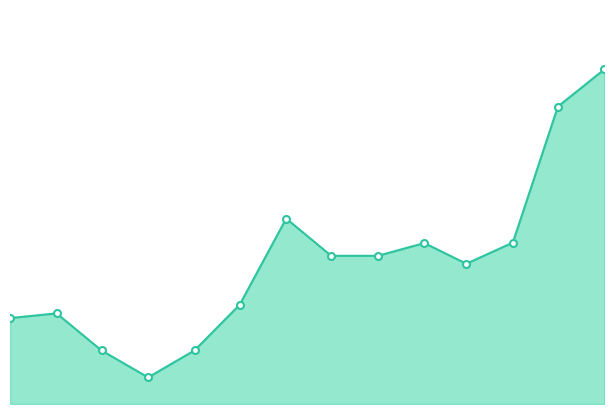

Does the chart display data point markers on the line(s)?

No